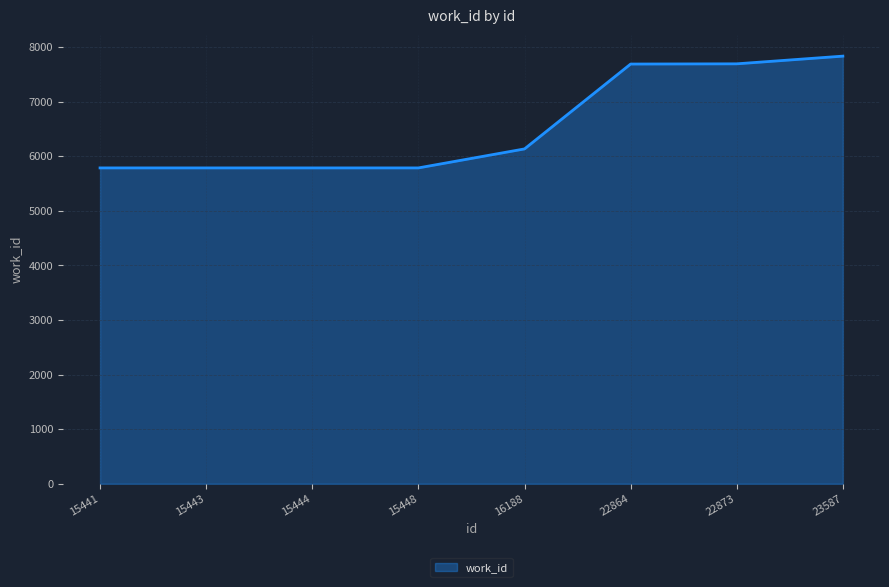

How many series are shown in this chart?

1